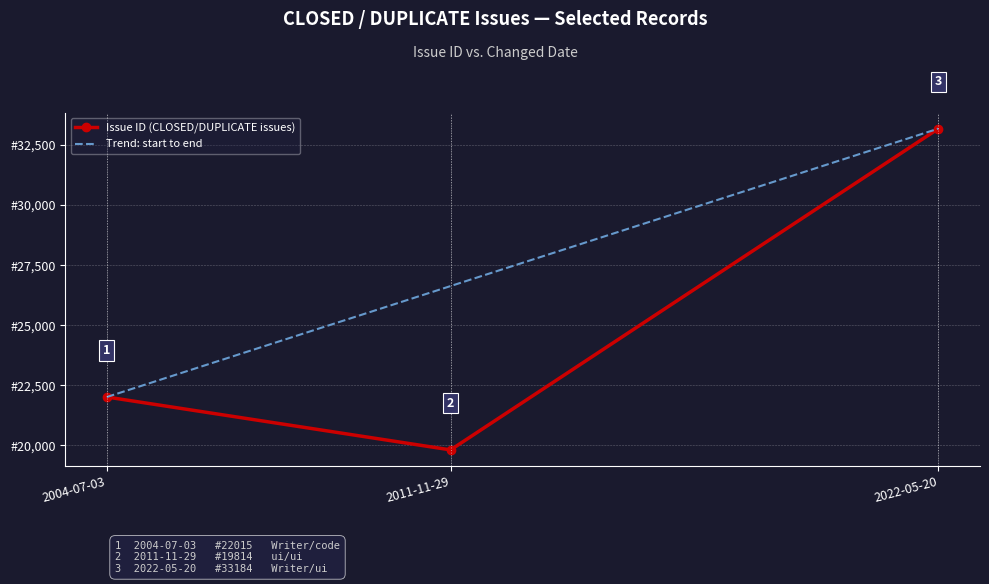

Rank the categories by value from lowest to highest.

2011-11-29, 2004-07-03, 2022-05-20